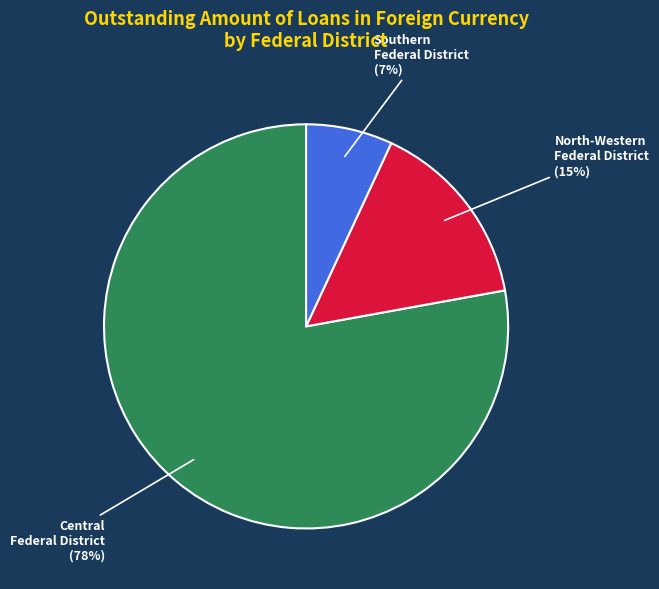

Is it true that Central Federal District is 78% of the pie?

True